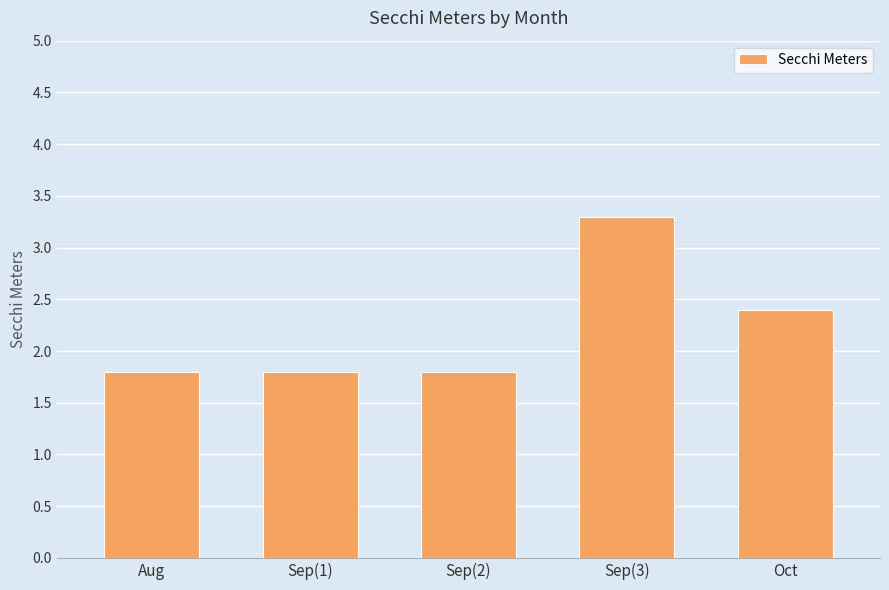

Is it true that the value at Oct is 2.4?

True